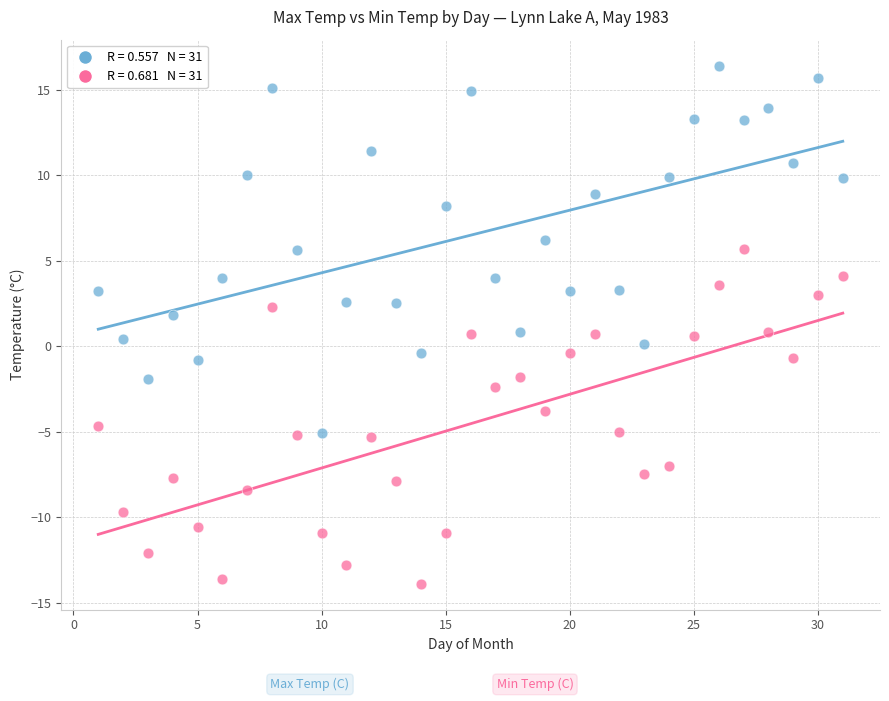

Across all data points, what is the range of X values (max minus min)?

30.0